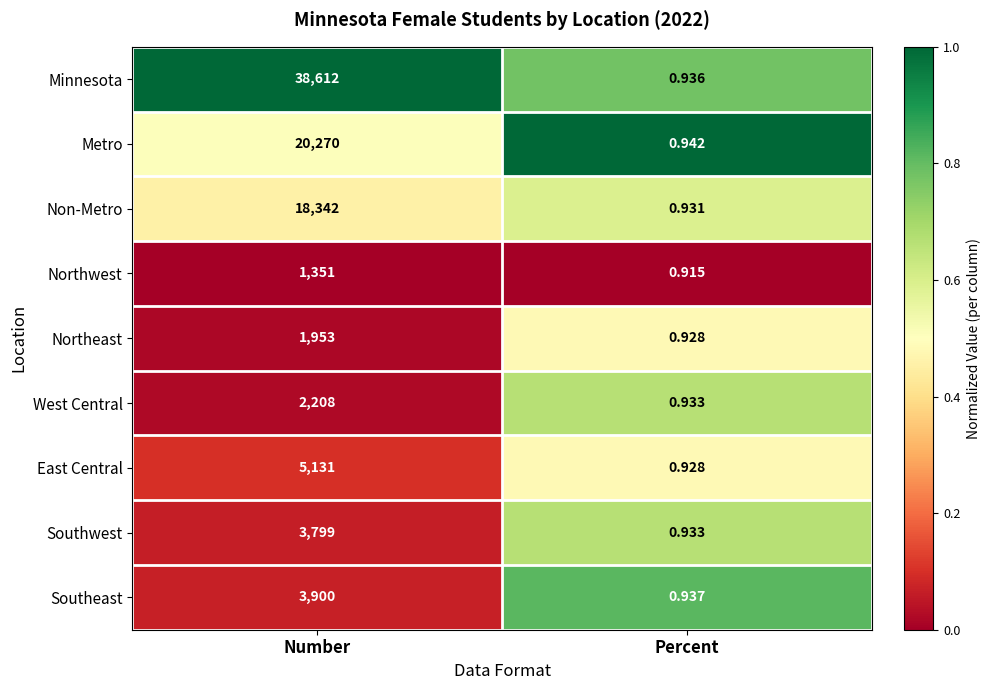

Rank the categories by Non-Metro value from highest to lowest.

Number, Percent